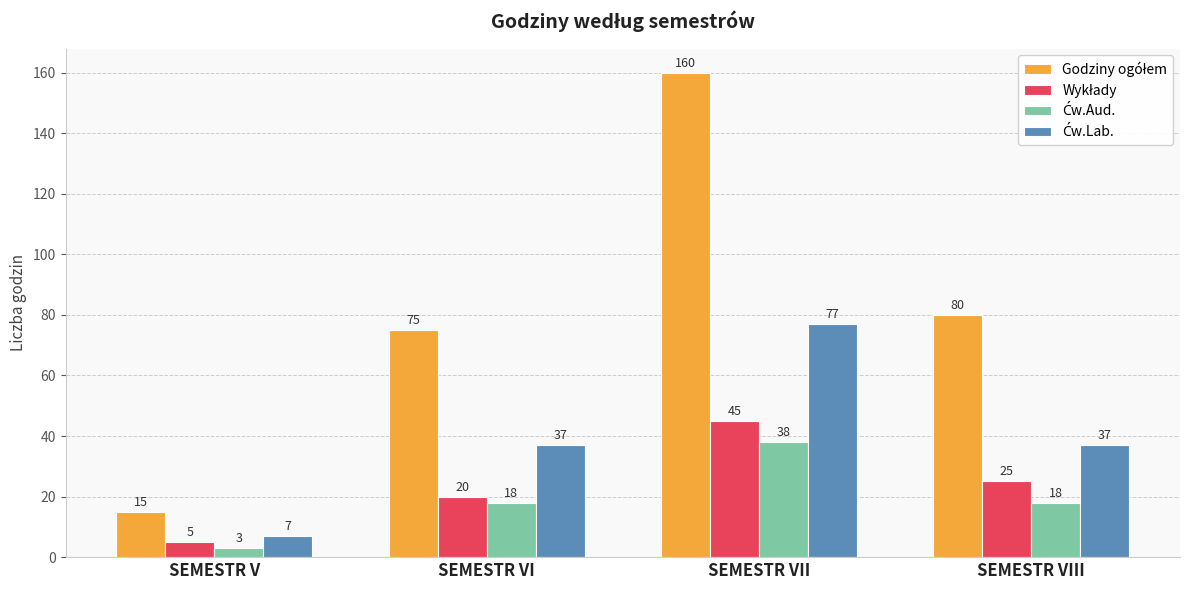

At which category does the chart reach its peak across all series?

SEMESTR VII